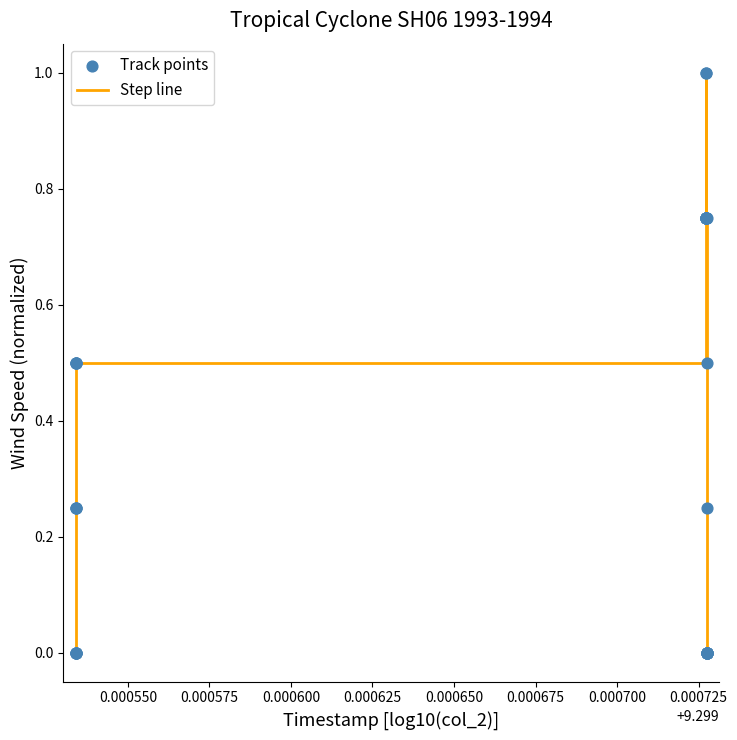

What is the greatest value displayed?

1.0